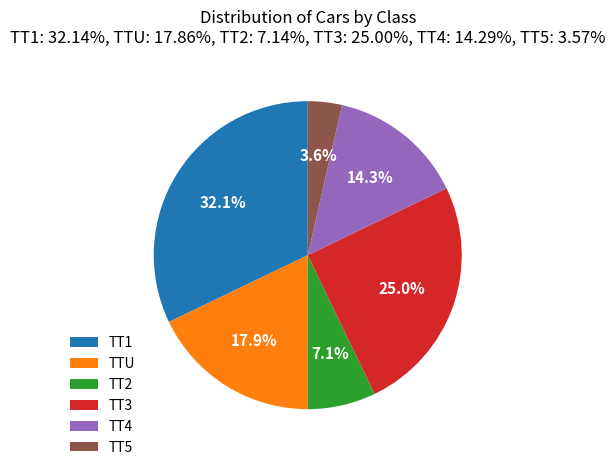

Is there any slice that represents more than half of the pie?

No